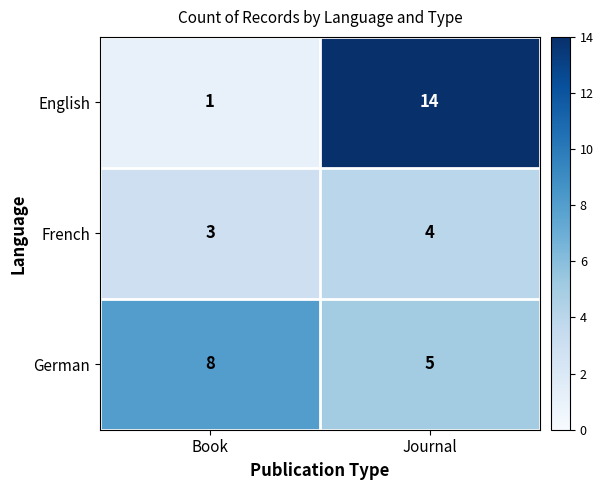

At which category does the chart reach its peak across all series?

Journal